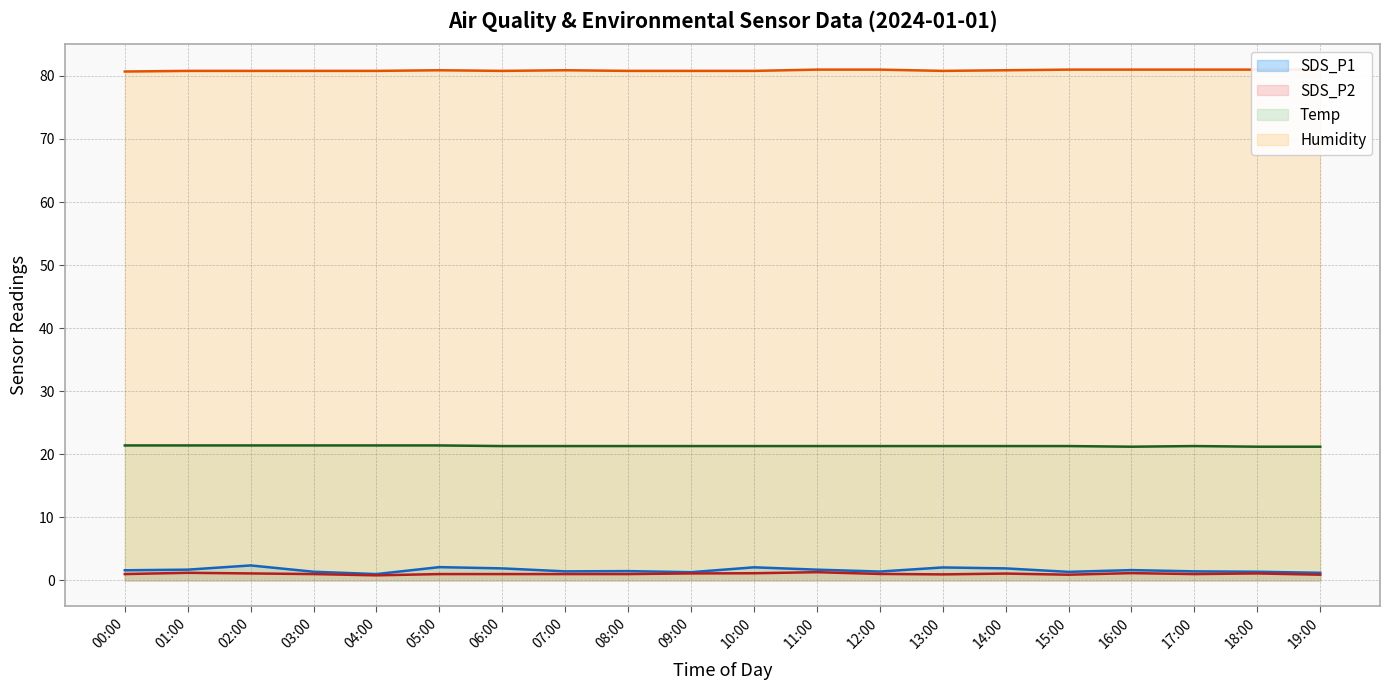

Where does the SDS_P2 series first go above 1?

01:00